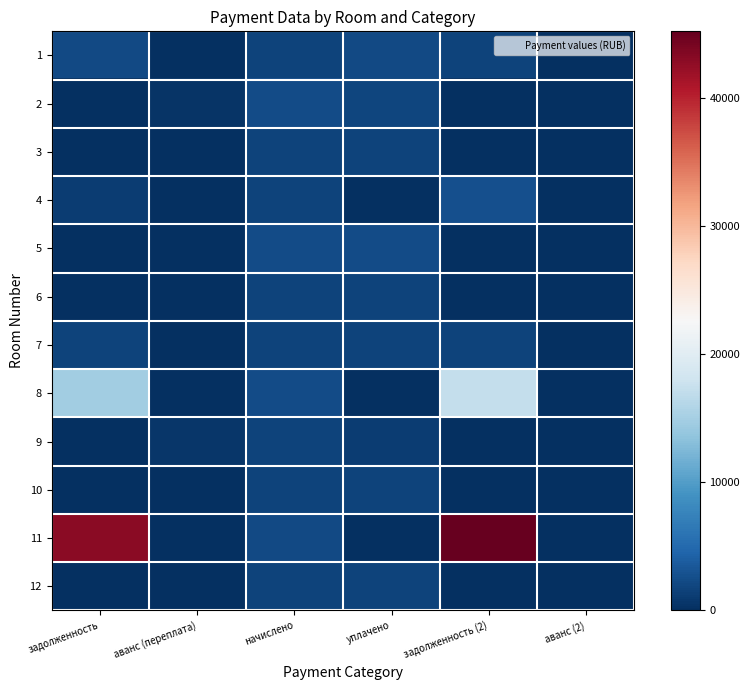

Reading left to right, what are all the values shown in this chart?

1: задолженность=2204.5	аванс (переплата)=0.0	начислено=1653.4	уплачено=2170.0	задолженность (2)=1687.8	аванс (2)=0.0
2: задолженность=0.0	аванс (переплата)=523.8	начислено=2305.9	уплачено=1782.1	задолженность (2)=0.0	аванс (2)=0.0
3: задолженность=0.0	аванс (переплата)=0.0	начислено=1730.3	уплачено=1730.3	задолженность (2)=0.0	аванс (2)=0.0
4: задолженность=1085.1	аванс (переплата)=0.0	начислено=1627.7	уплачено=0.0	задолженность (2)=2712.8	аванс (2)=0.0
5: задолженность=0.0	аванс (переплата)=0.0	начислено=2327.9	уплачено=2327.9	задолженность (2)=0.0	аванс (2)=0.0
6: задолженность=0.0	аванс (переплата)=0.0	начислено=1737.7	уплачено=1737.7	задолженность (2)=0.0	аванс (2)=0.0
7: задолженность=1613.3	аванс (переплата)=0.0	начислено=1616.7	уплачено=1616.6	задолженность (2)=1613.4	аванс (2)=0.0
8: задолженность=14802.7	аванс (переплата)=0.0	начислено=2324.2	уплачено=0.0	задолженность (2)=17127.0	аванс (2)=0.0
9: задолженность=0.0	аванс (переплата)=568.5	начислено=1693.7	уплачено=1125.2	задолженность (2)=0.0	аванс (2)=0.0
10: задолженность=0.0	аванс (переплата)=0.0	начислено=1616.7	уплачено=1616.7	задолженность (2)=0.0	аванс (2)=0.0
11: задолженность=42911.4	аванс (переплата)=0.0	начислено=2272.9	уплачено=0.0	задолженность (2)=45184.4	аванс (2)=0.0
12: задолженность=0.0	аванс (переплата)=0.0	начислено=1715.7	уплачено=1715.7	задолженность (2)=0.0	аванс (2)=0.0